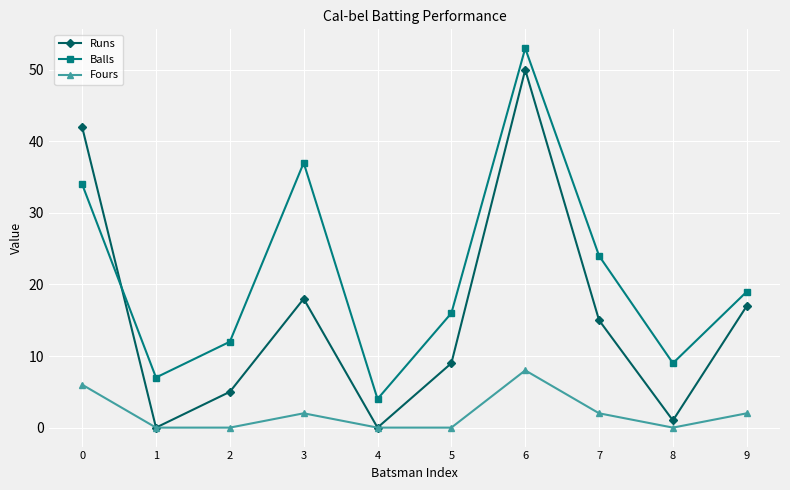

In Runs, how many points are lower than both neighbors (excluding endpoints)?

3